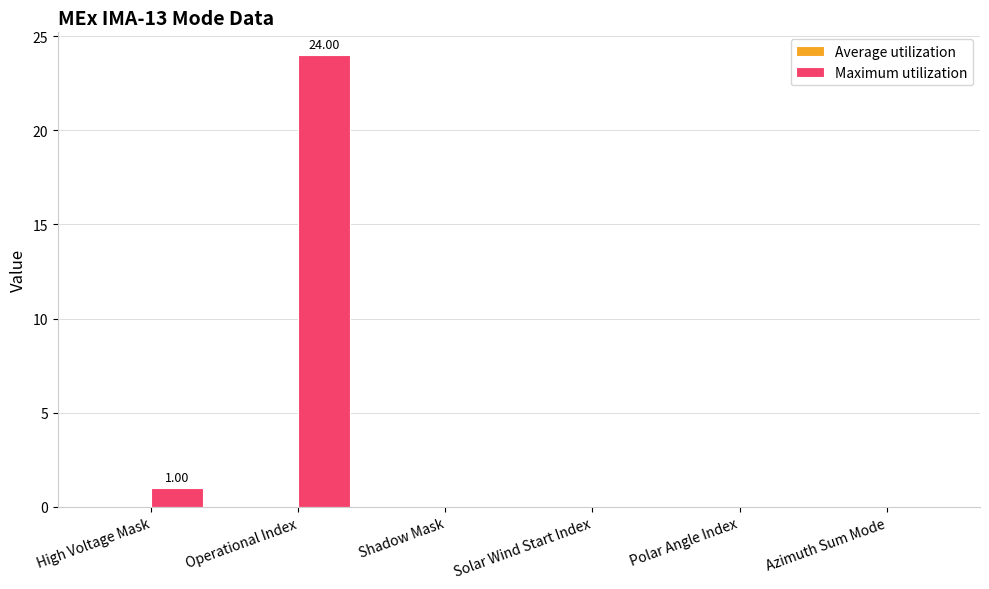

What is the sum of all values?

25